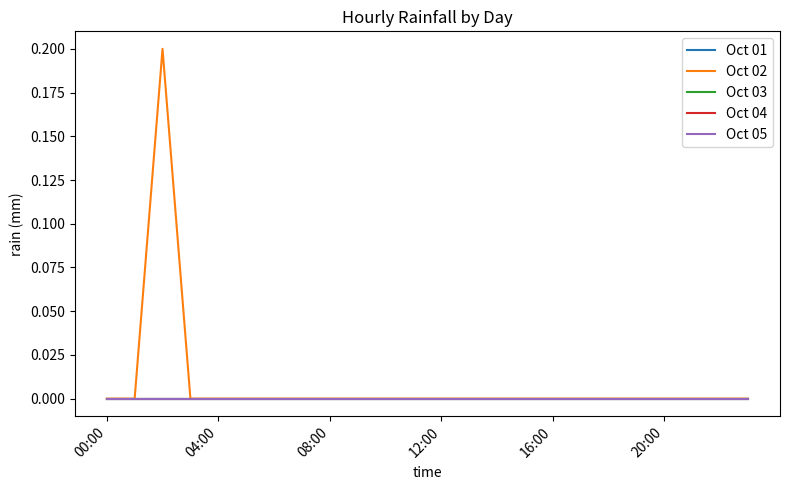

How many lines are shown in the chart?

5